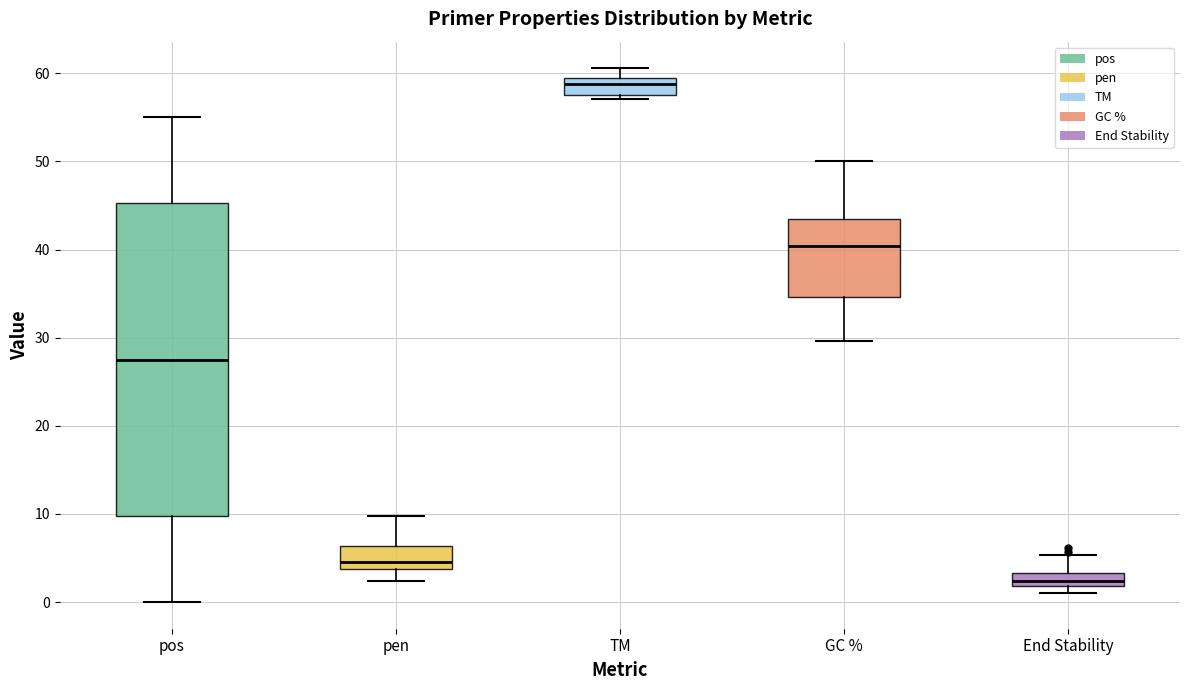

Comparing the boxes themselves (not the whiskers), which one is the tallest?

pos